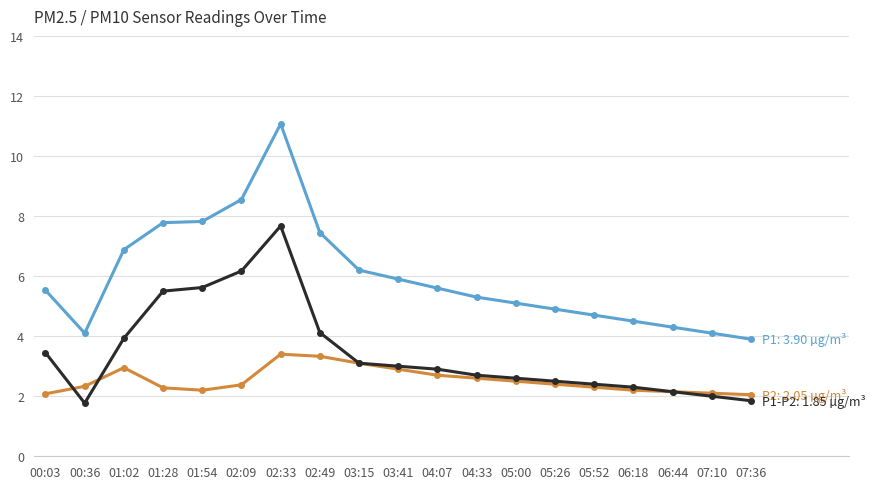

What is the difference between the highest and lowest values at 02:33?

7.7